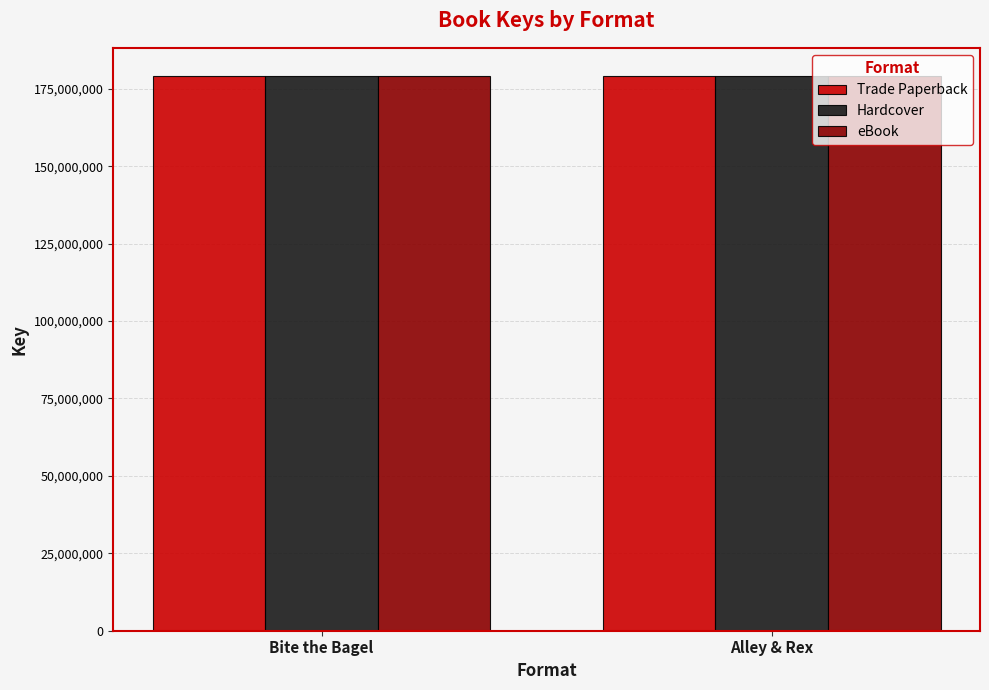

What is the lowest value of the Hardcover series?

179237874